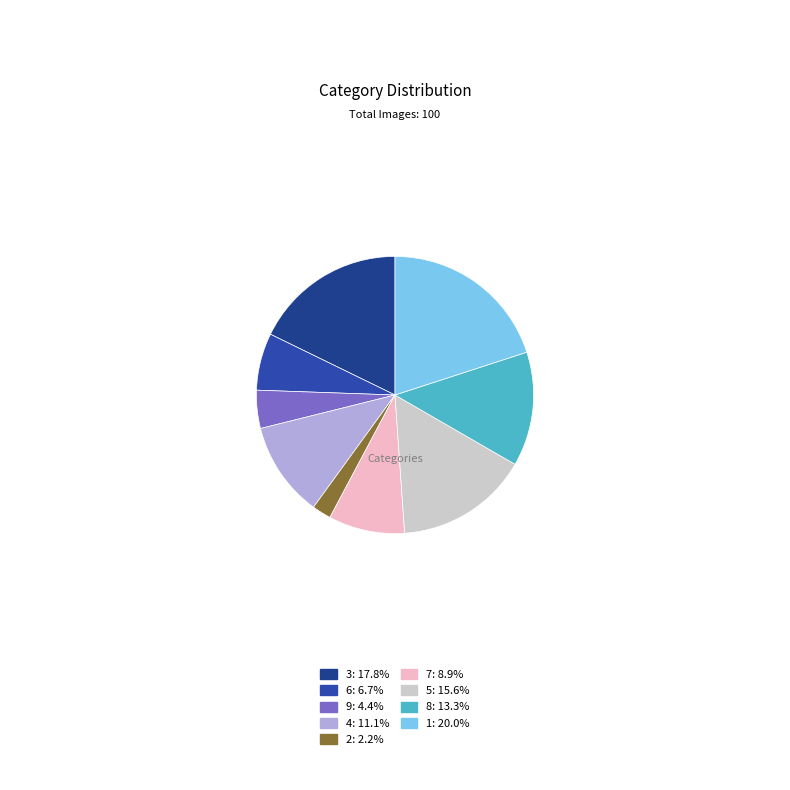

How many slices are in this pie chart?

9